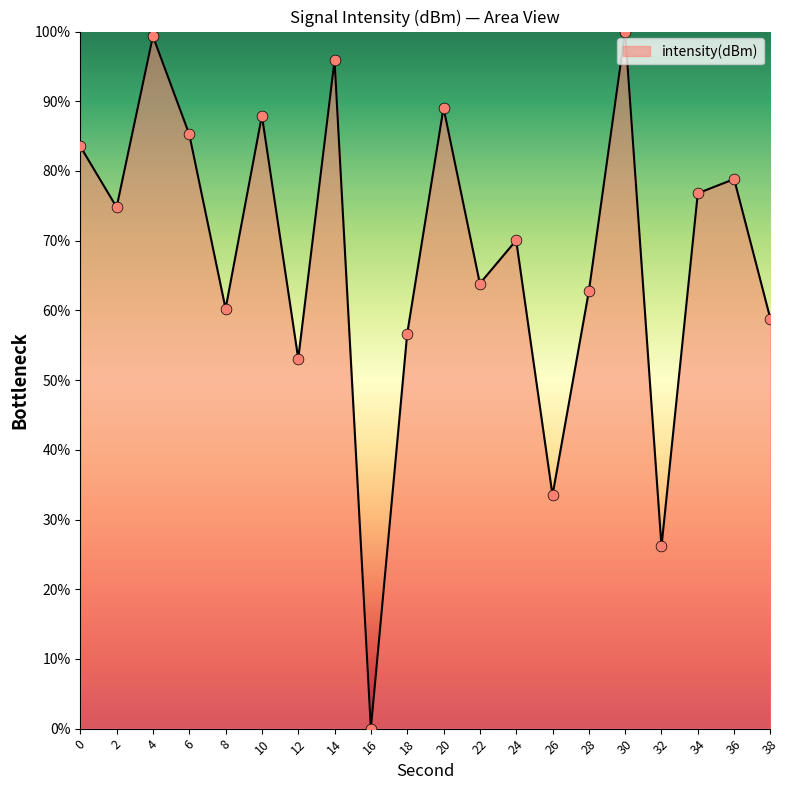

What is the change in value from 30 to 32?

-73.9